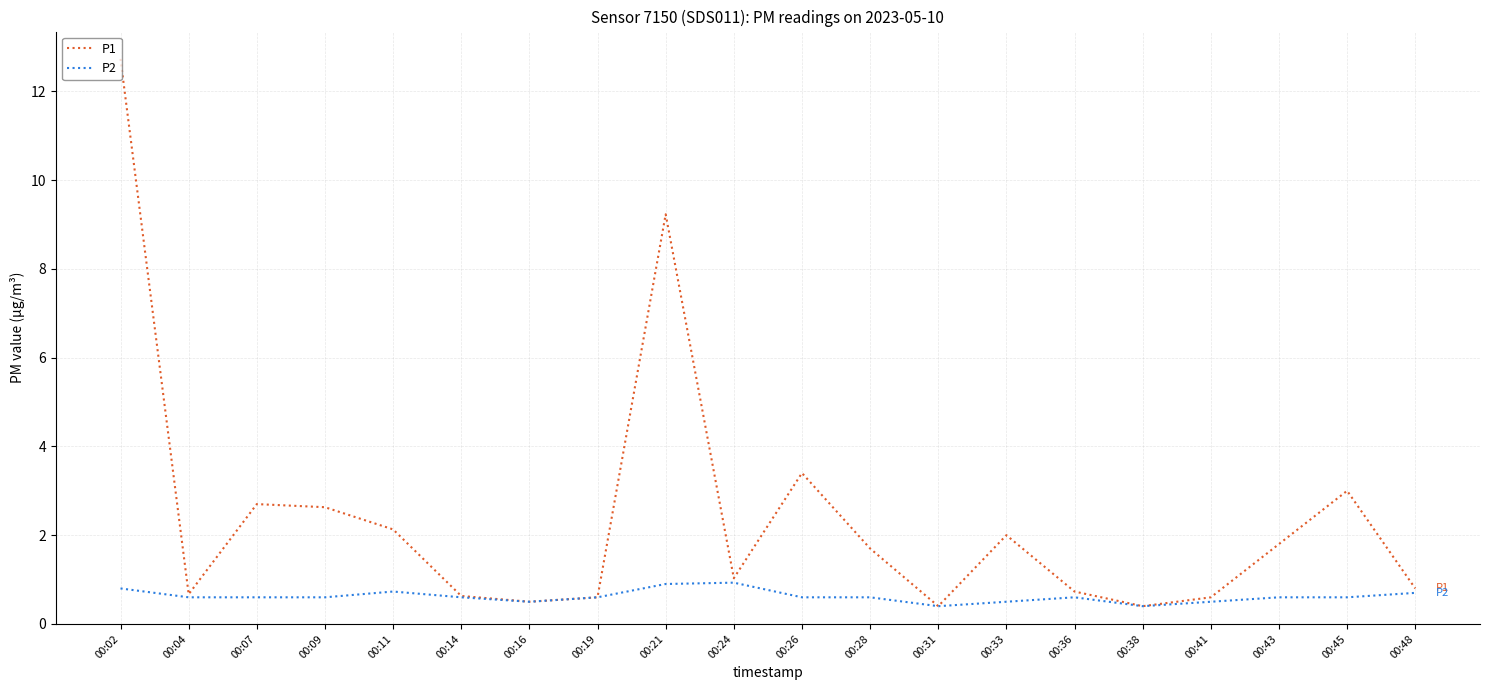

Which series changed the most between 00:02 and 00:19?

P1